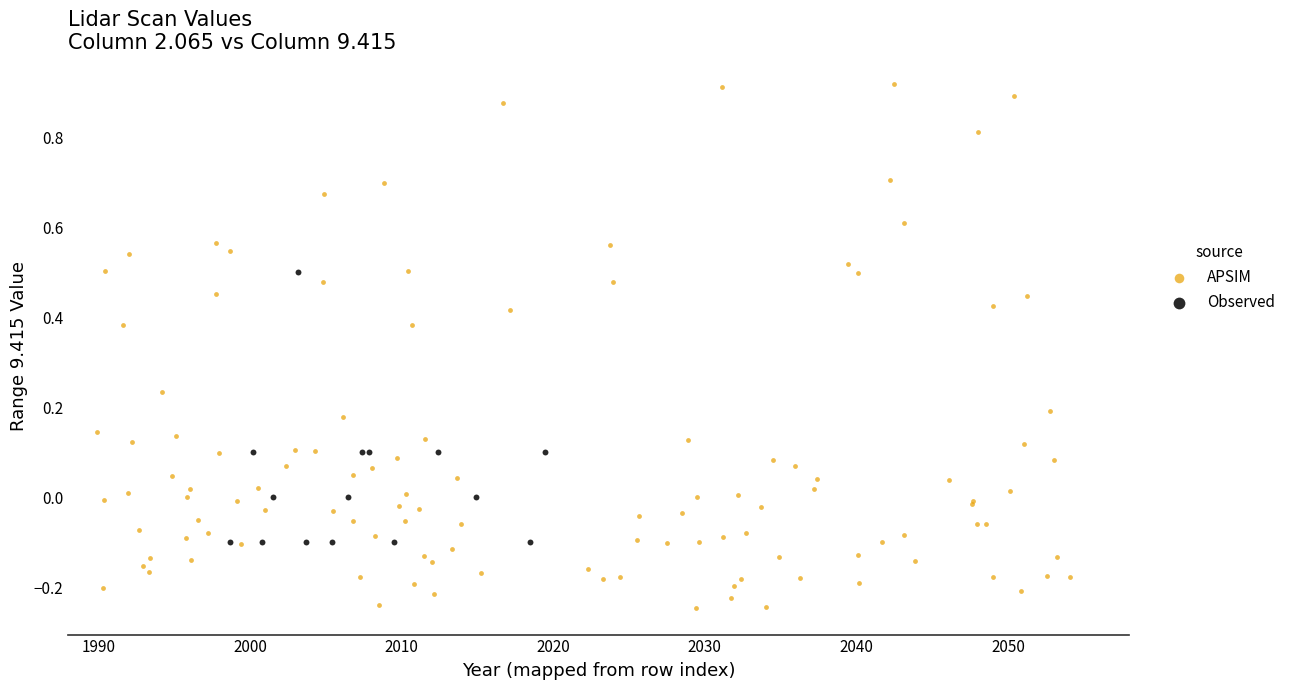

Which series has the largest Y range (max minus min)?

APSIM